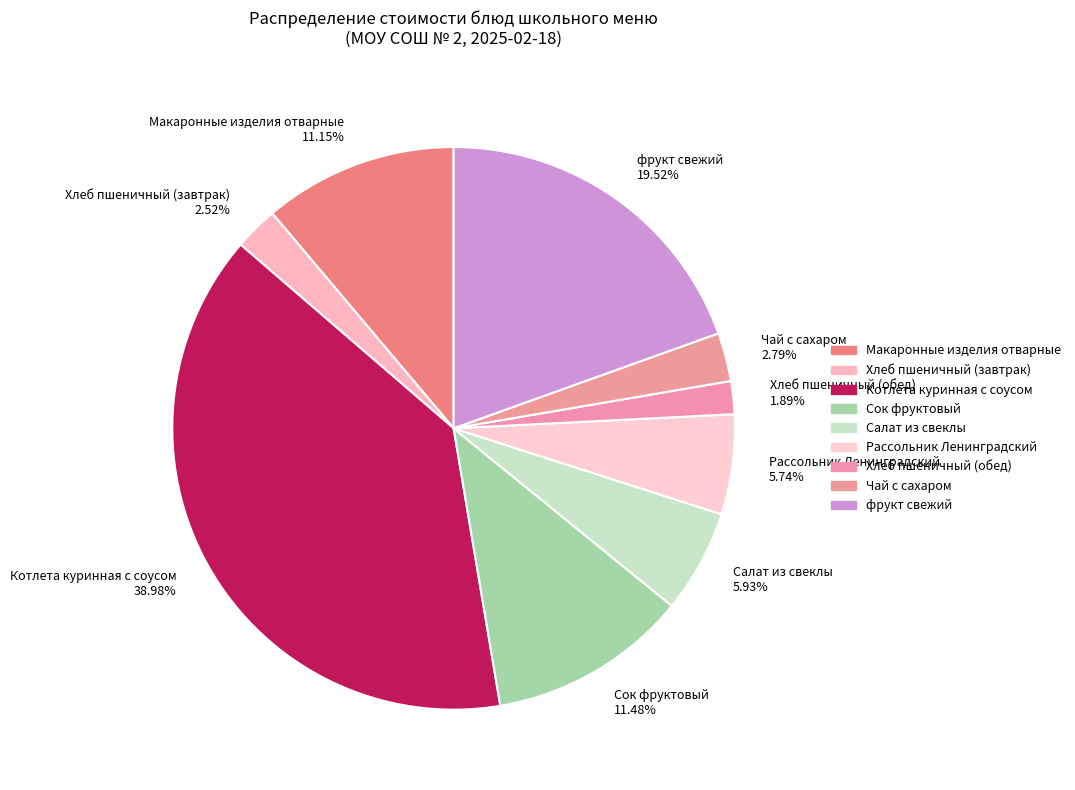

Approximately how many times larger is the value at Котлета куринная с соусом compared to Макаронные изделия отварные?

3.5